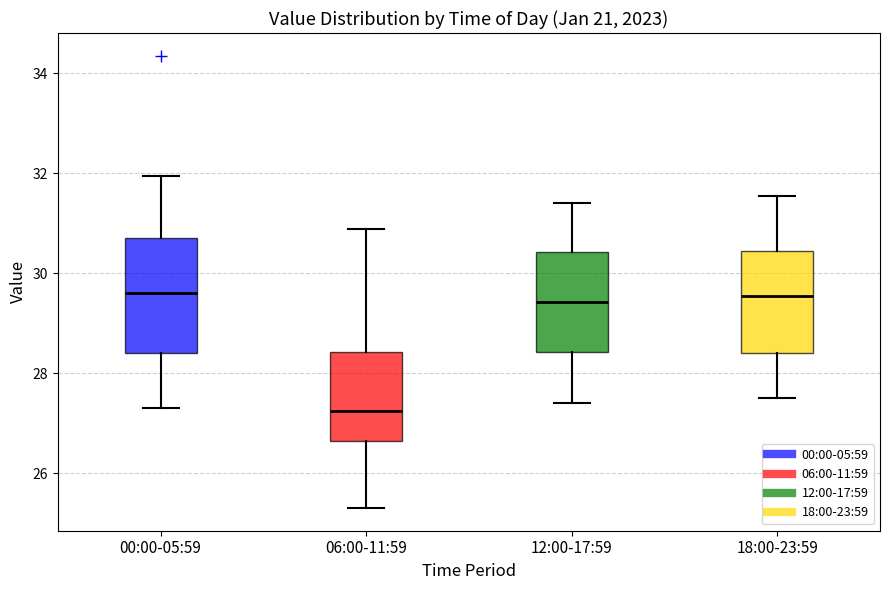

Where does the median line of the box for 18:00-23:59 sit on the y-axis? The values are not printed on the chart, so give them approximately, as read against the axis.

29.6